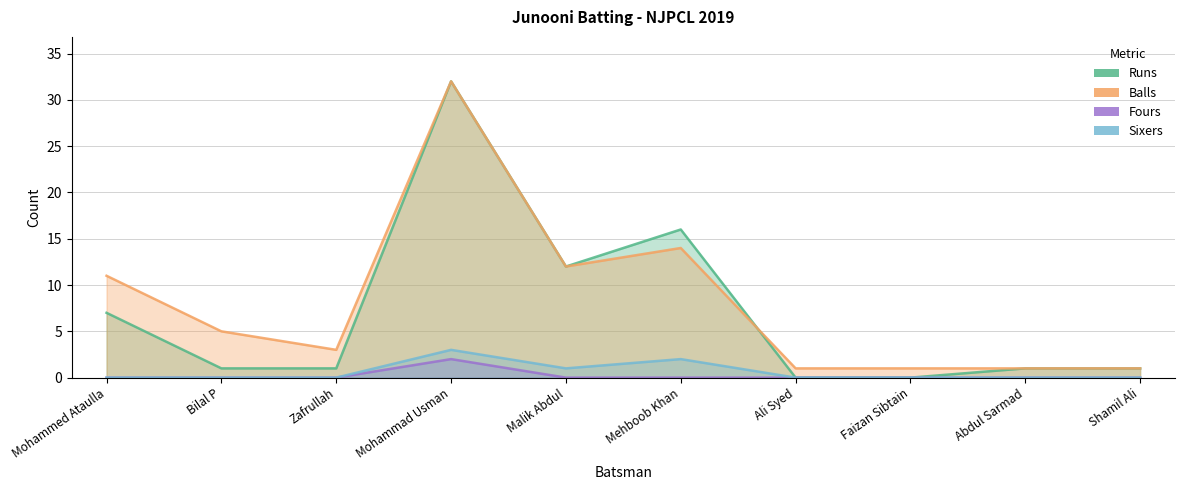

True or false: Runs has a value of 0 at Ali Syed.

True